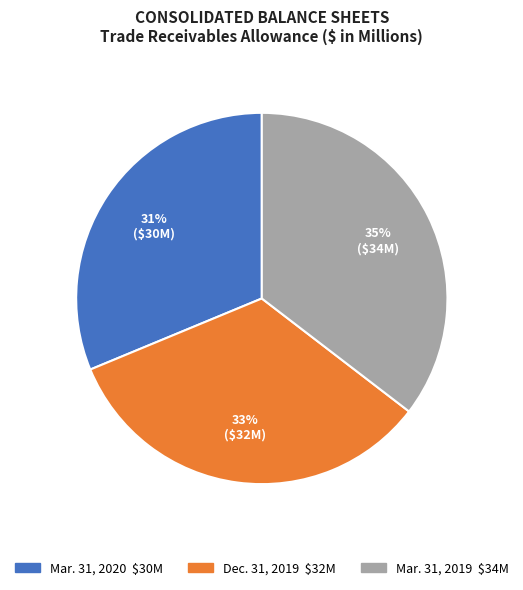

True or false: Mar. 31, 2020 accounts for 31% of the total.

True